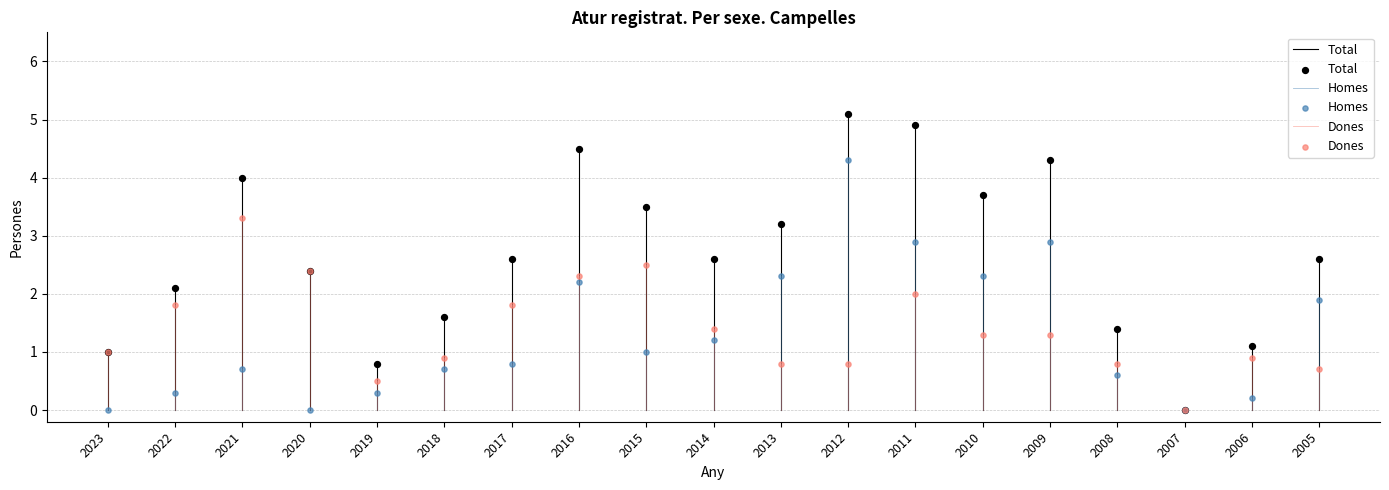

What are all the series names shown in the legend?

Total, Homes, Dones